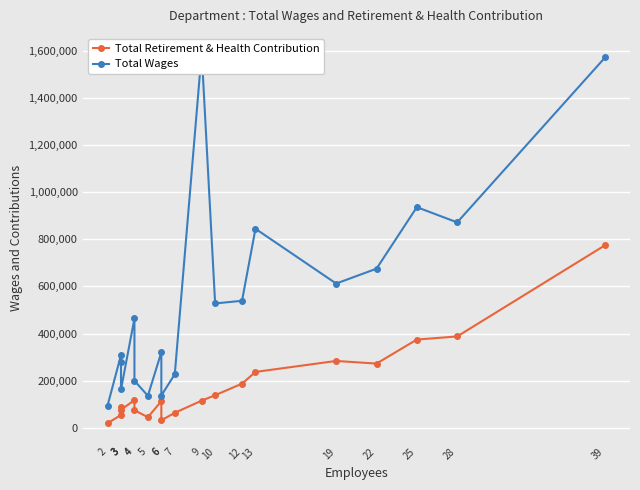

Count the number of categories in the chart.

19